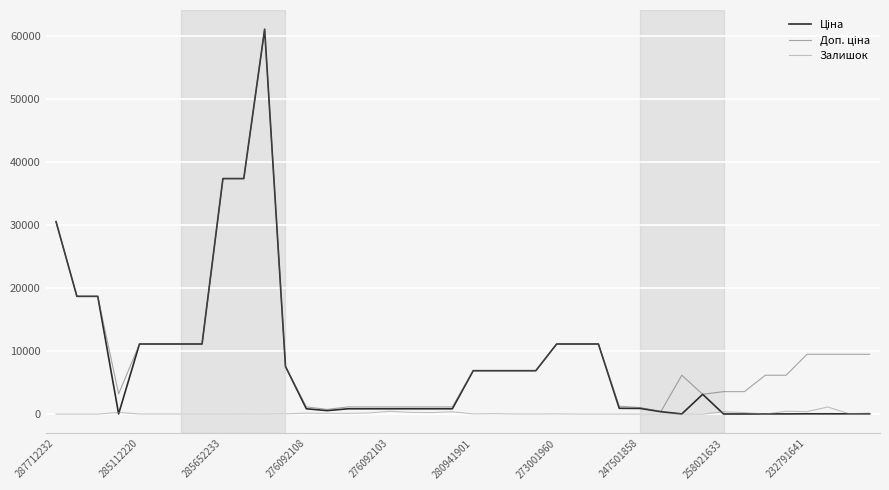

What is the greatest value displayed?

61024.7